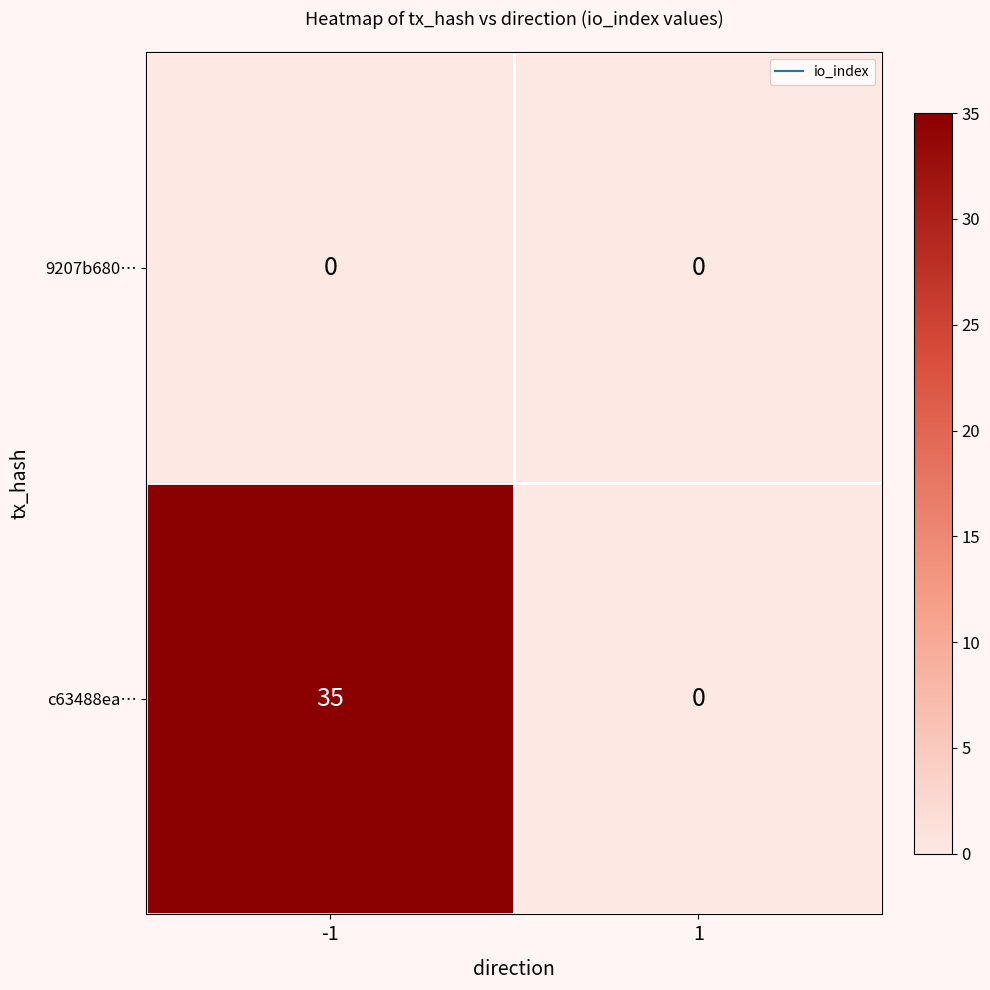

How many distinct data groups are displayed?

2